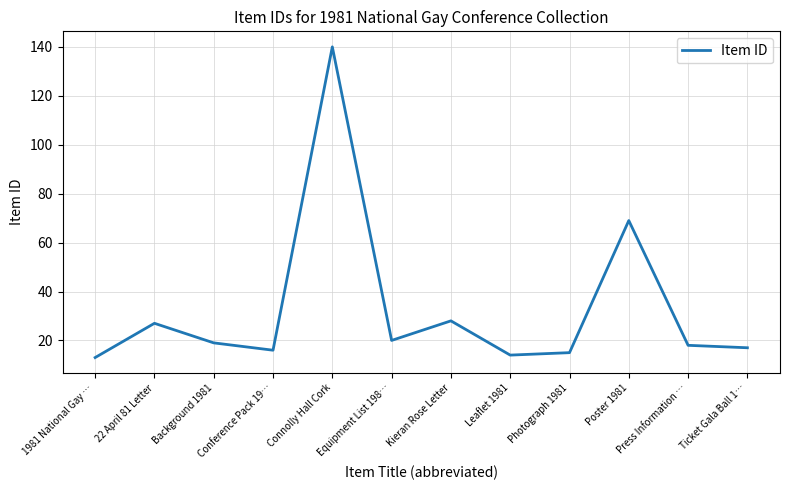

The value at Conference Pack 19… is 16. True or false?

True